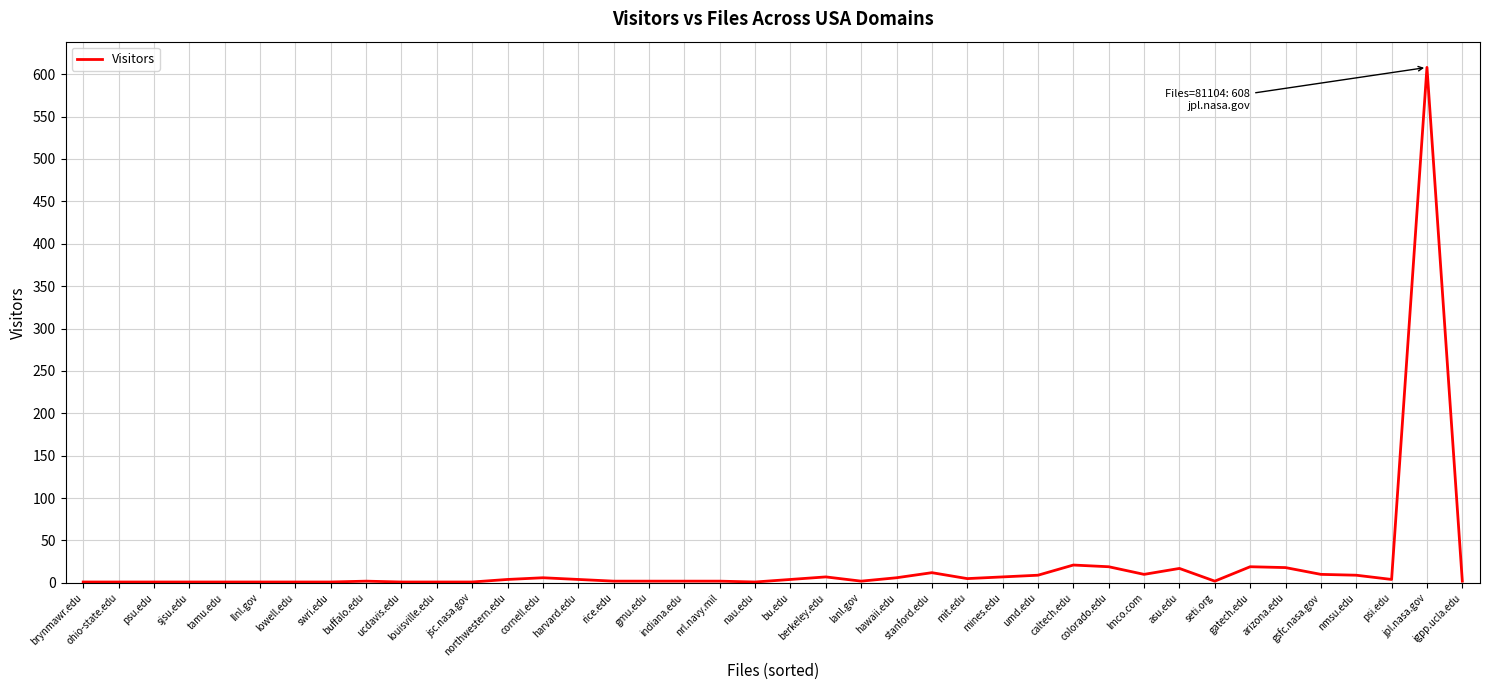

What is the sum of the values at swri.edu and louisville.edu?

2